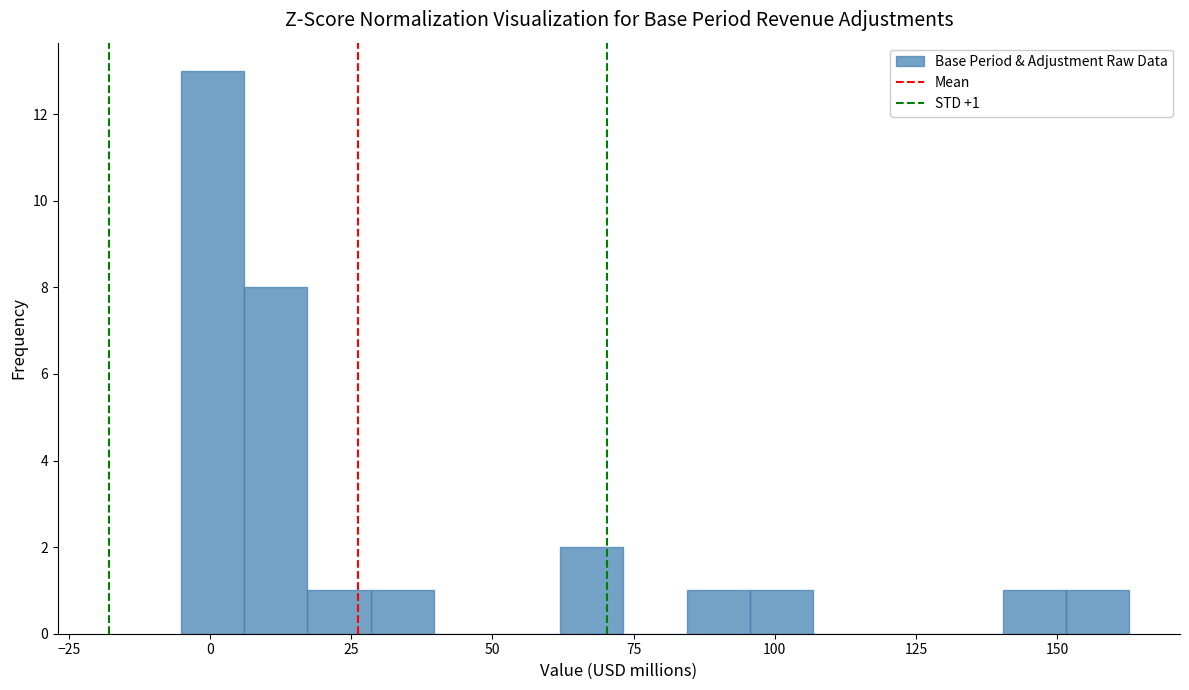

Read against the x-axis, roughly where is the centre of the tallest bar?

0